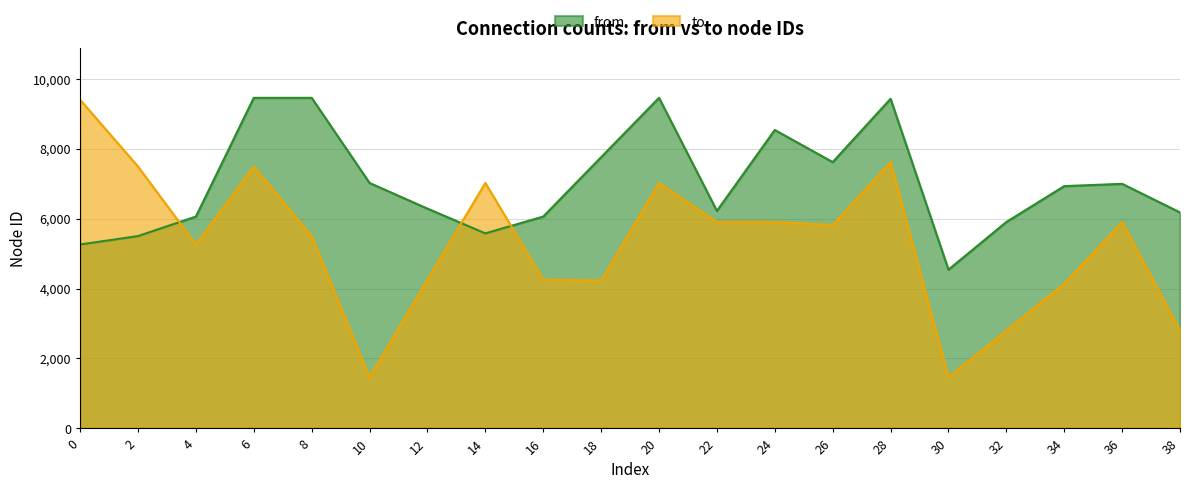

How many categories are shown in the chart?

20